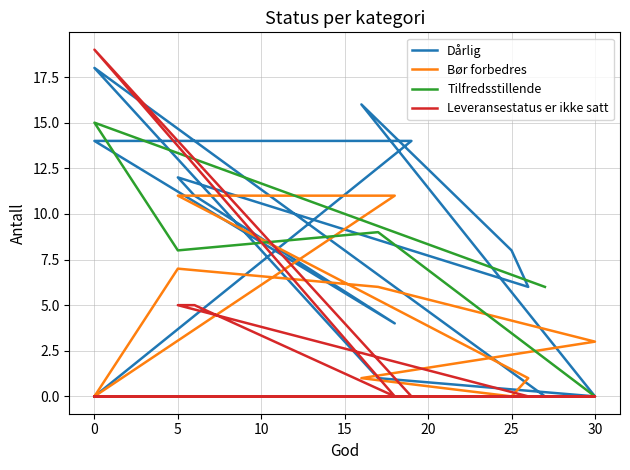

Is it true that Leveransestatus er ikke satt equals 0 at 30?

True